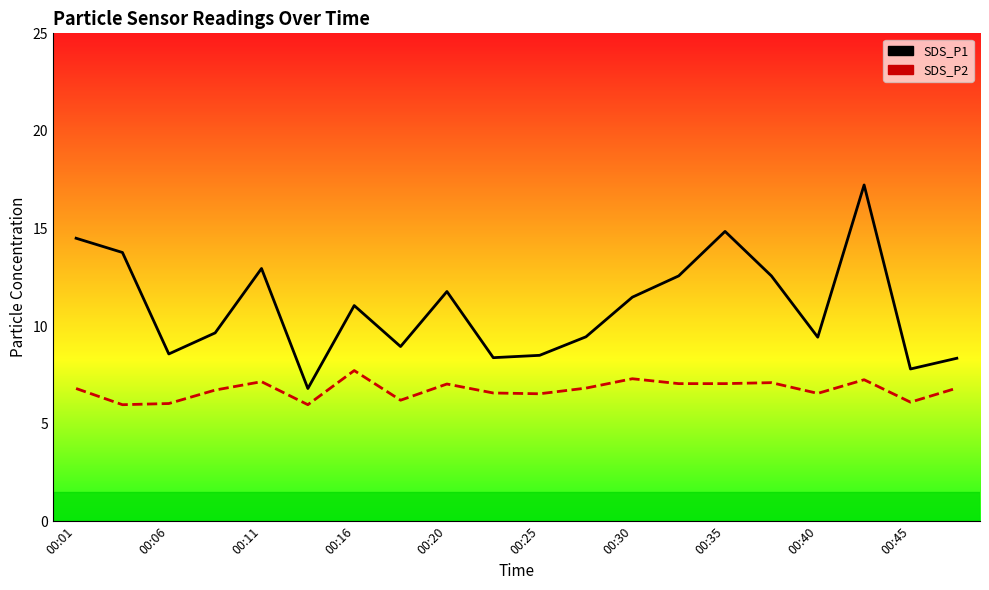

What is the difference between the maximum and minimum values in the SDS_P2 series?

1.8